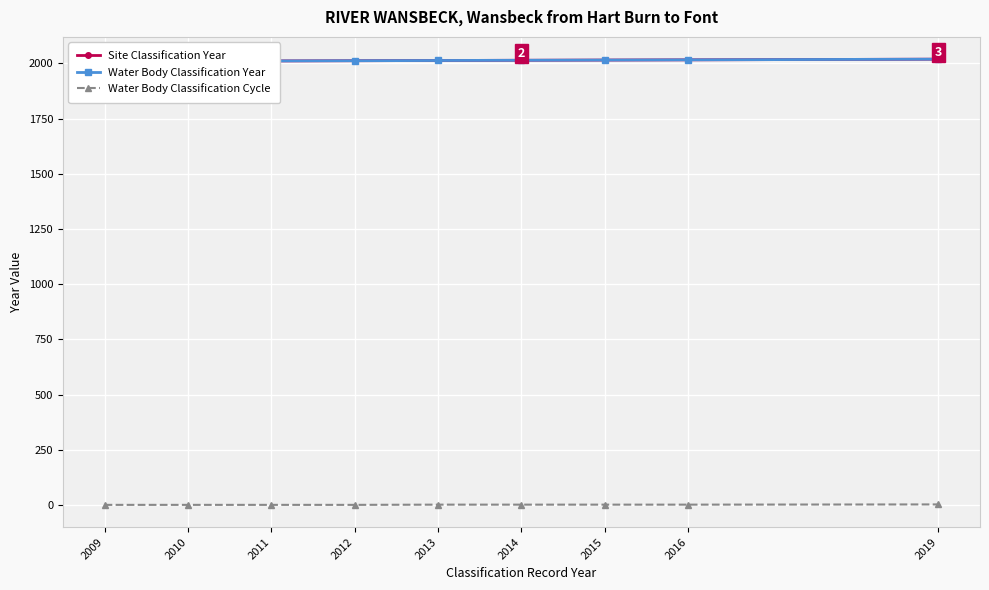

Where does the Water Body Classification Cycle series first go above 2?

2019